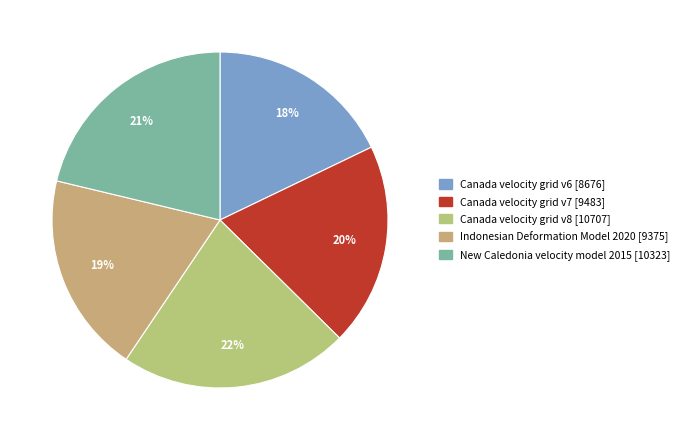

To the nearest percent, what is the difference between the New Caledonia velocity model 2015 and Canada velocity grid v8 slice percentages?

1%